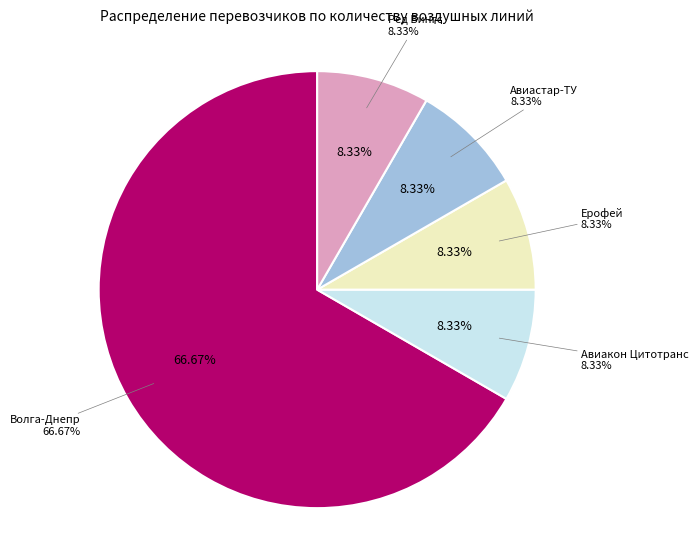

Which slice is the largest?

Волга-Днепр